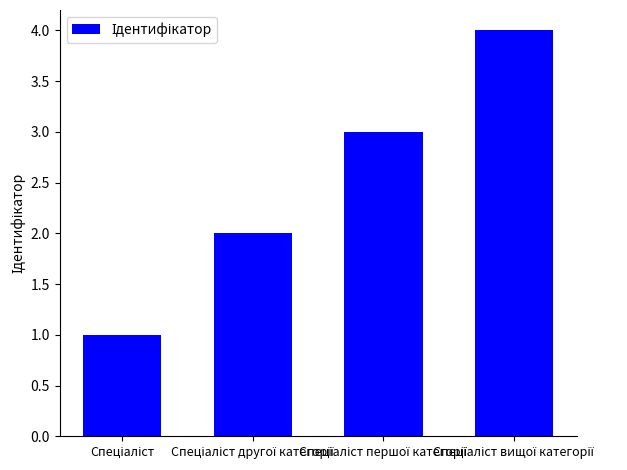

What is the greatest value displayed?

4